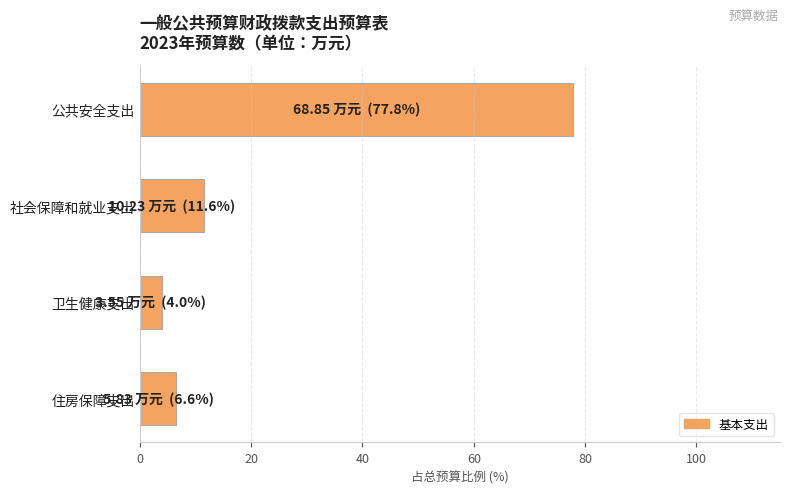

What is the greatest value displayed?

77.8